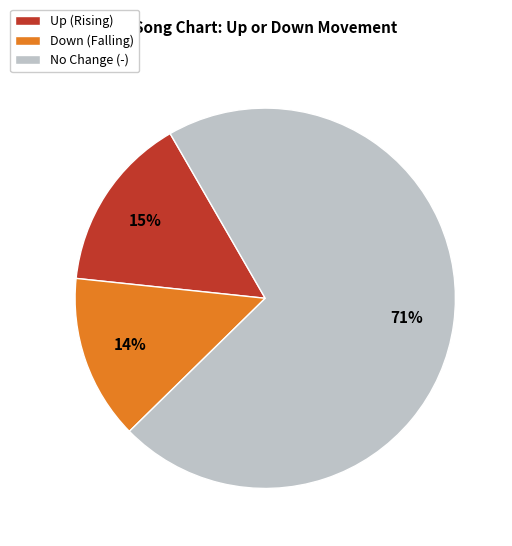

Count the number of slices in the pie.

3